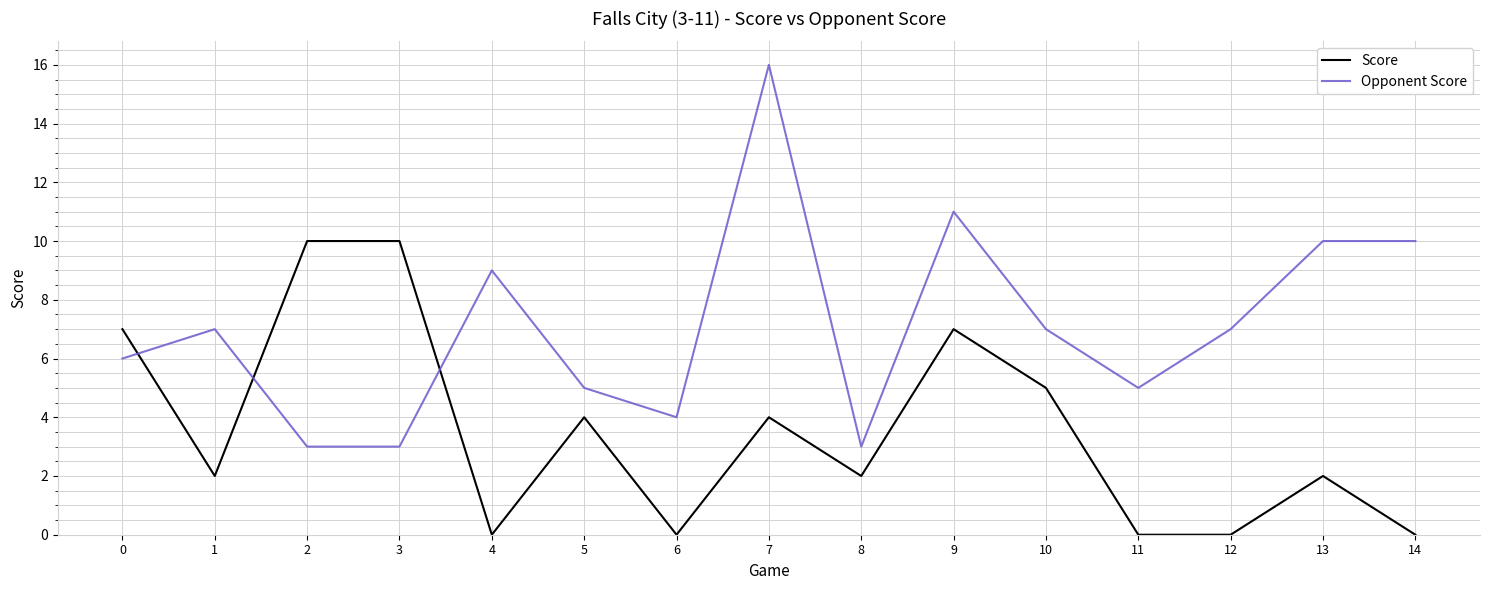

How many Score values are between 0 and 7?

13